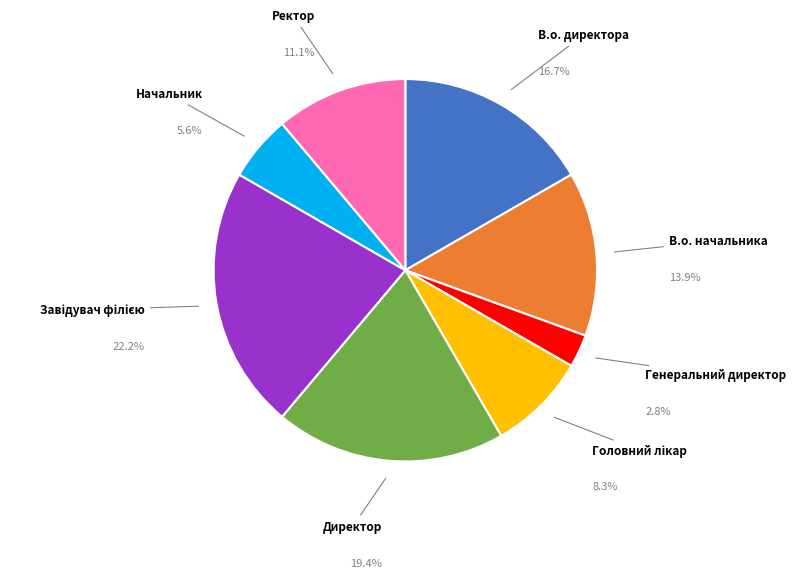

What is the smallest slice in the pie chart?

Генеральний директор